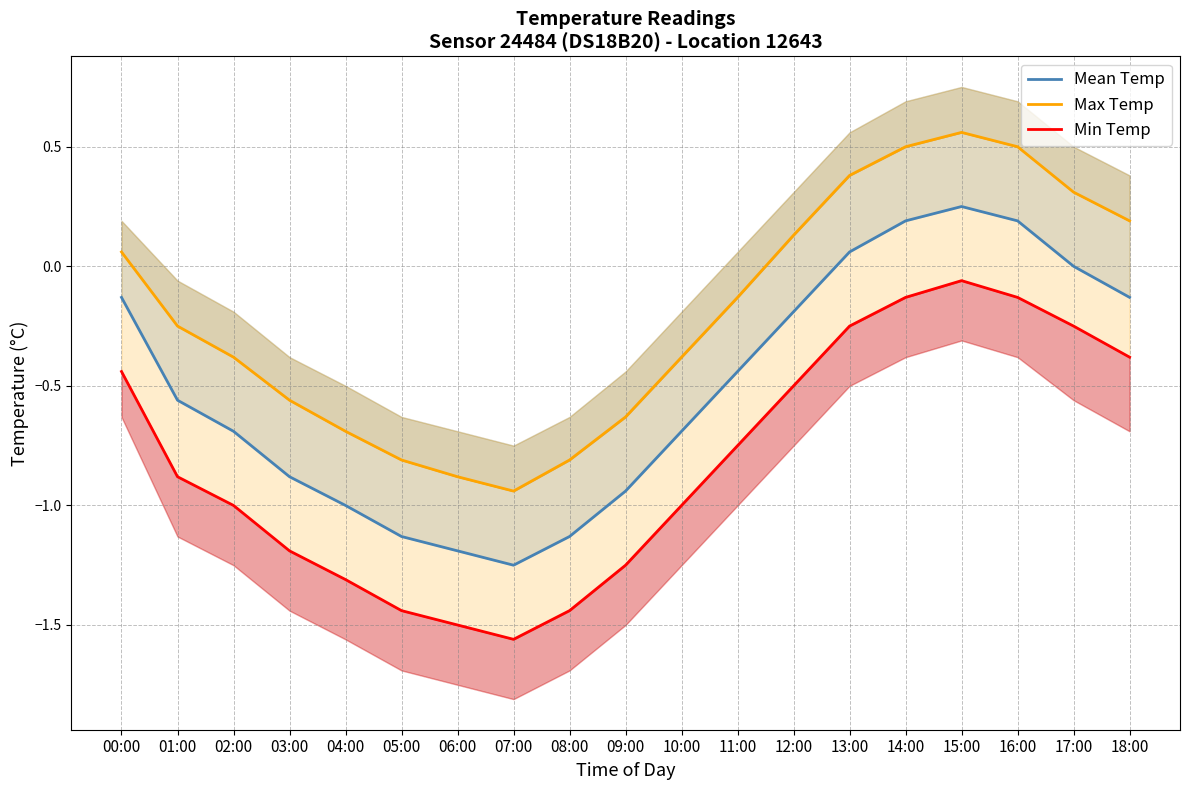

What is the smallest value displayed?

-1.6